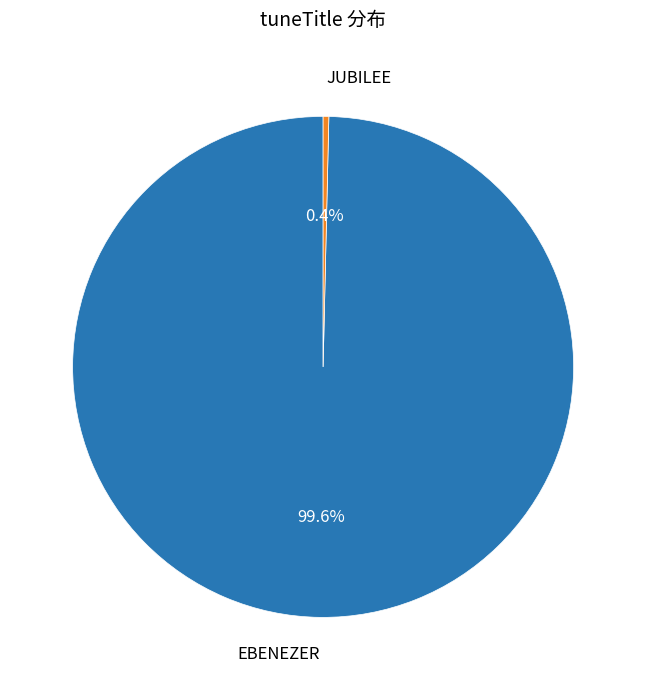

What is the smallest slice in the pie chart?

JUBILEE